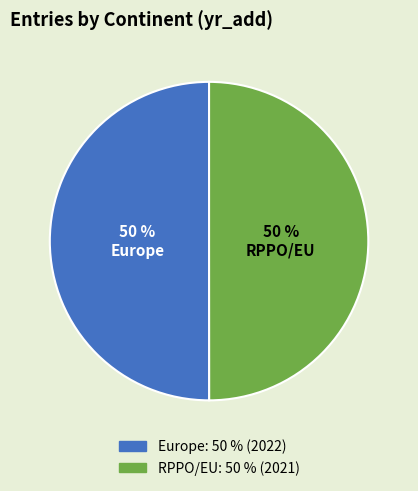

Do RPPO/EU and Europe together represent more than half of the pie?

Yes